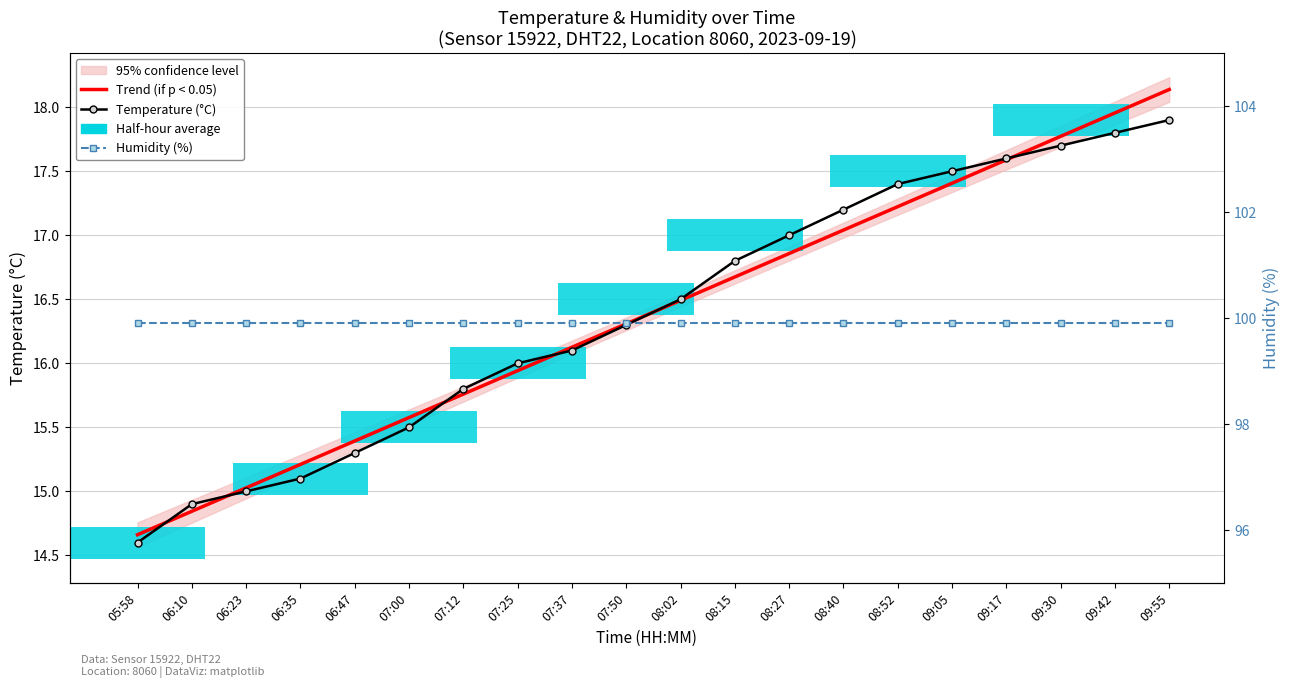

True or false: Humidity (%) has a value of 28.7 at 06:10.

False